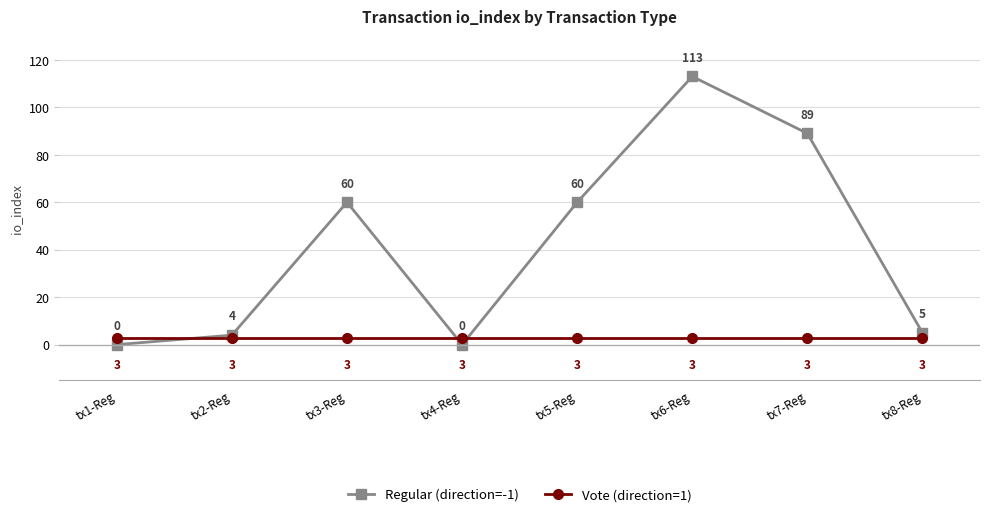

List the series in order of their overall mean, lowest first.

Vote (direction=1), Regular (direction=-1)